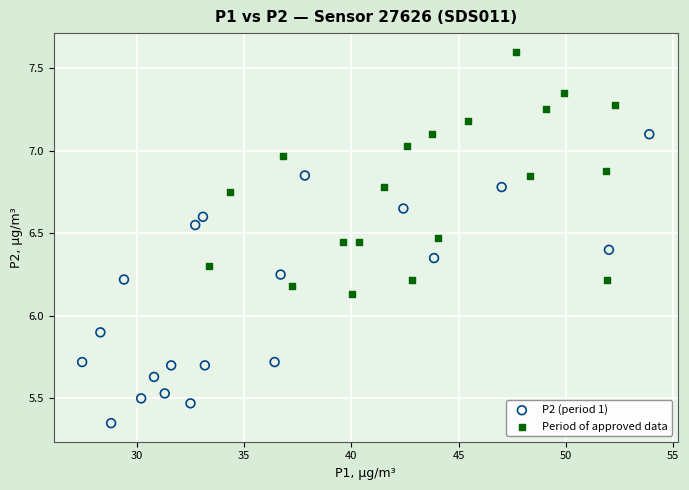

Which series reaches the maximum Y coordinate?

Period of approved data